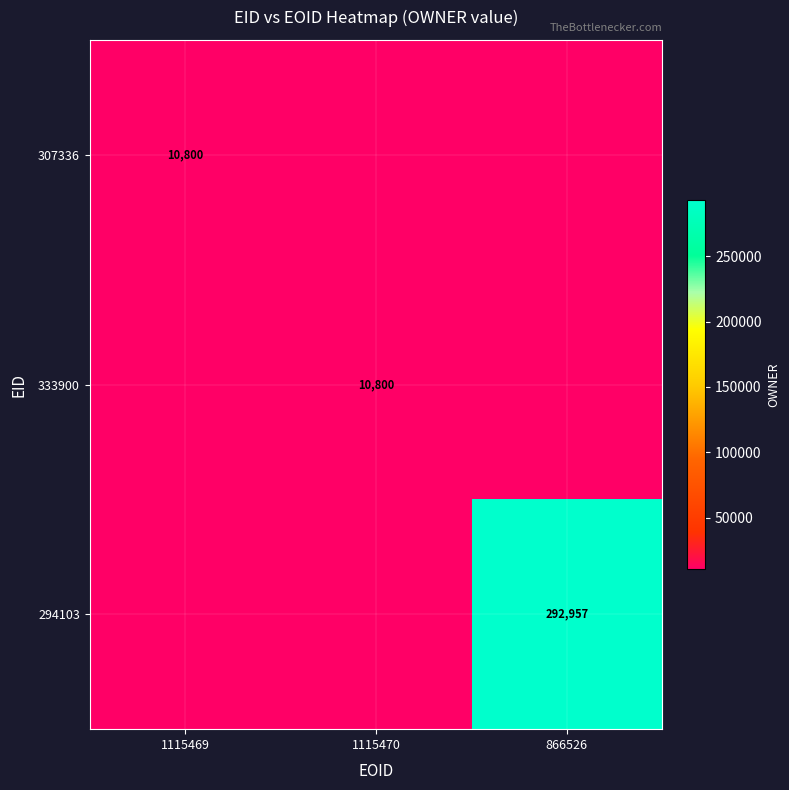

True or false: 333900 has a value of 0.6 at 1115469.

False